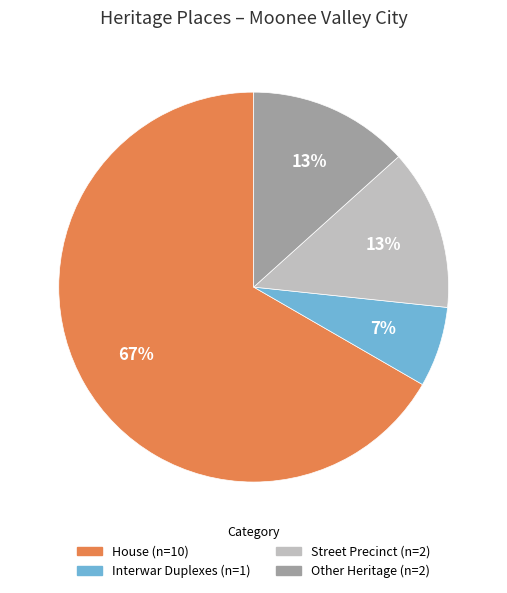

Does any single category account for the majority?

Yes